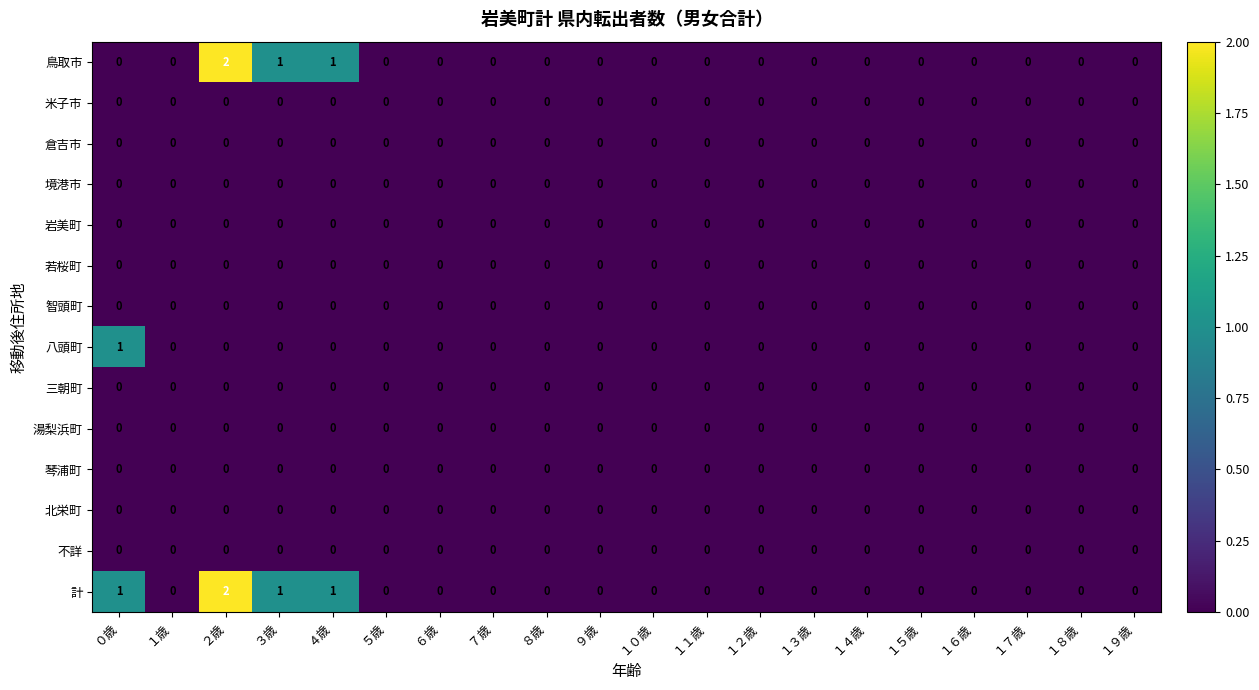

At which category is the sum across all series the highest?

２歳